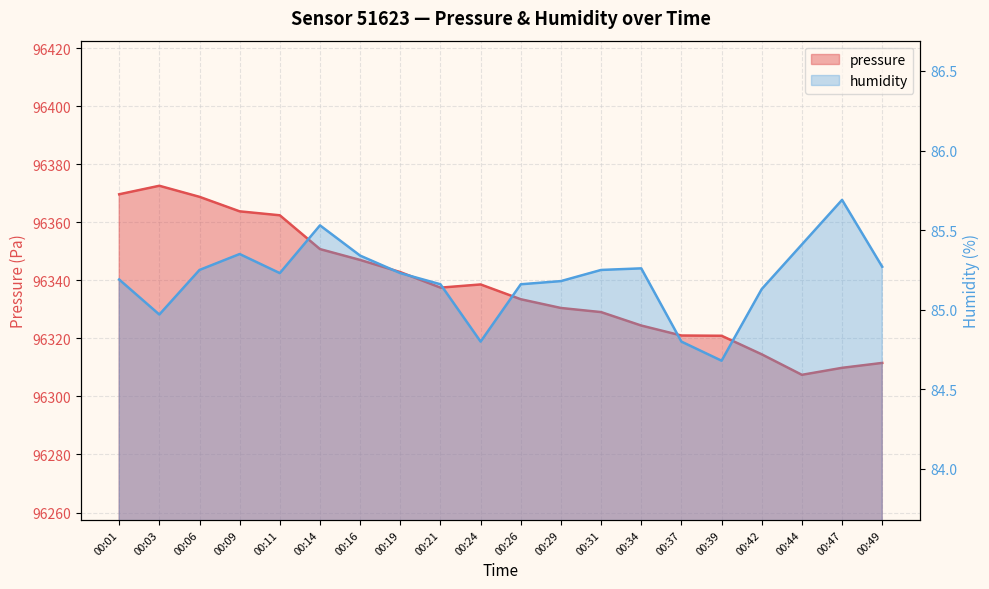

What is the sum of the humidity values at 00:06 and 00:11?

170.5